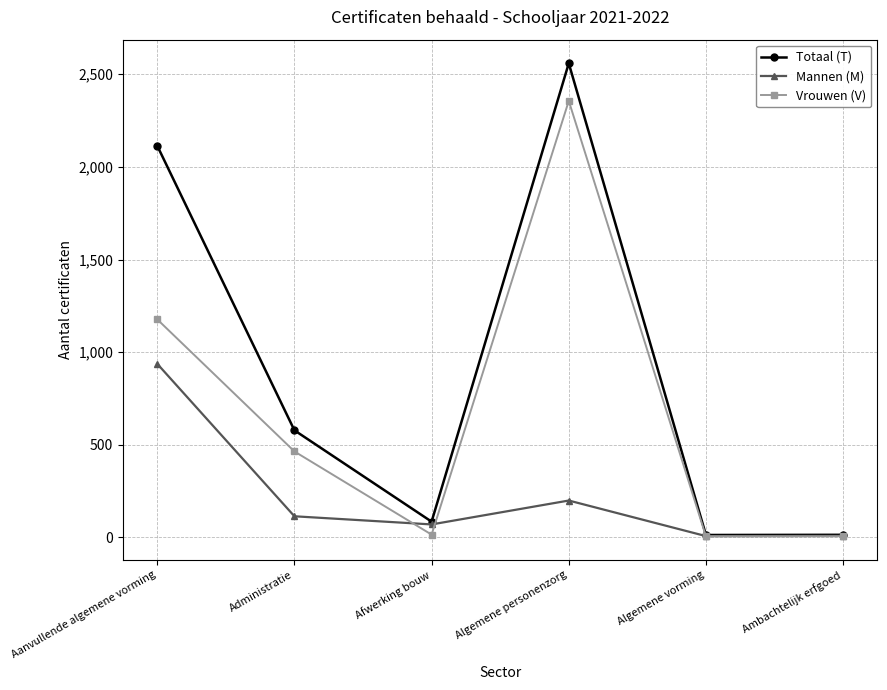

Where do Mannen (M) and Vrouwen (V) first cross each other?

Administratie and Afwerking bouw